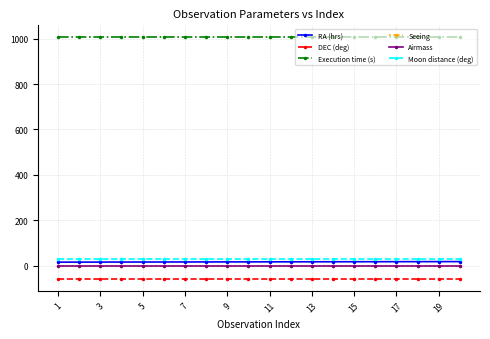

True or false: Airmass and Moon distance (deg) cross at least once.

False